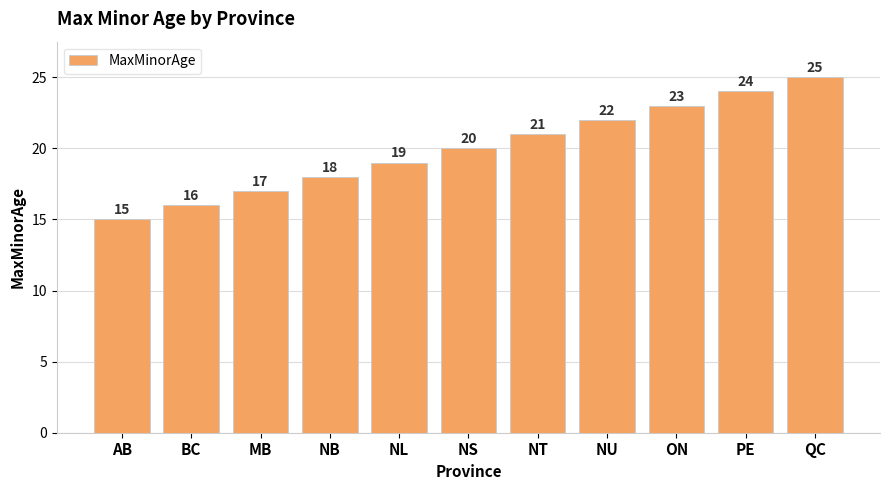

List the labels in order of value, largest first.

QC, PE, ON, NU, NT, NS, NL, NB, MB, BC, AB